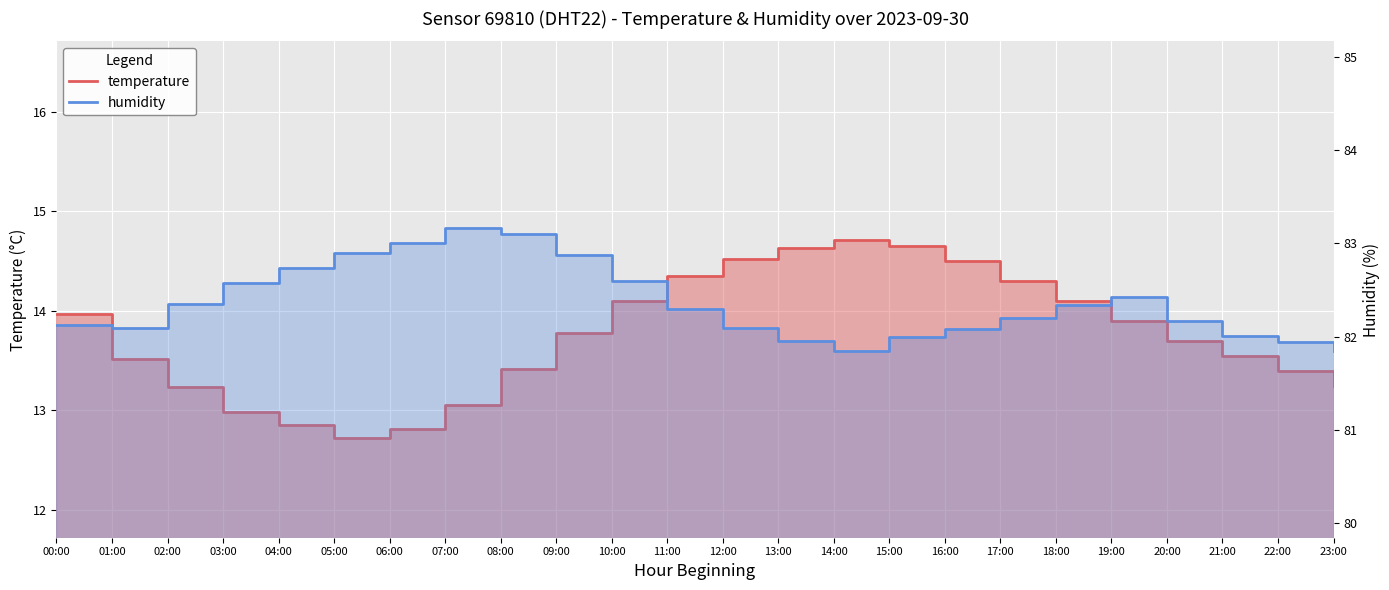

How many series are shown in this chart?

2